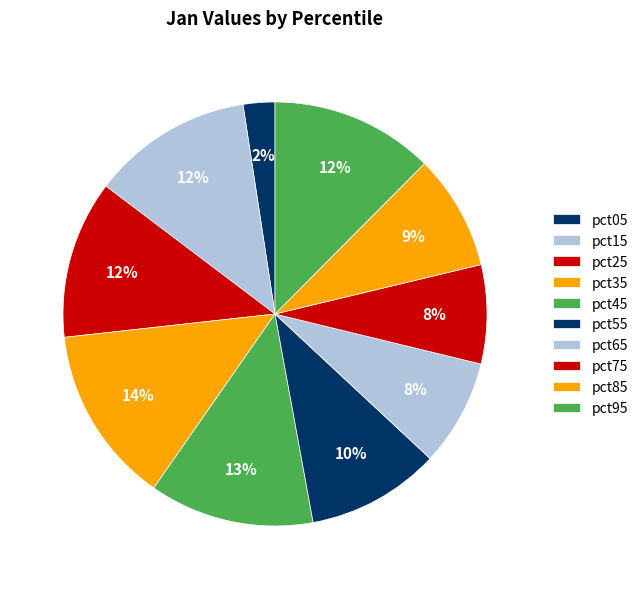

Which category has the biggest portion of the pie?

pct35